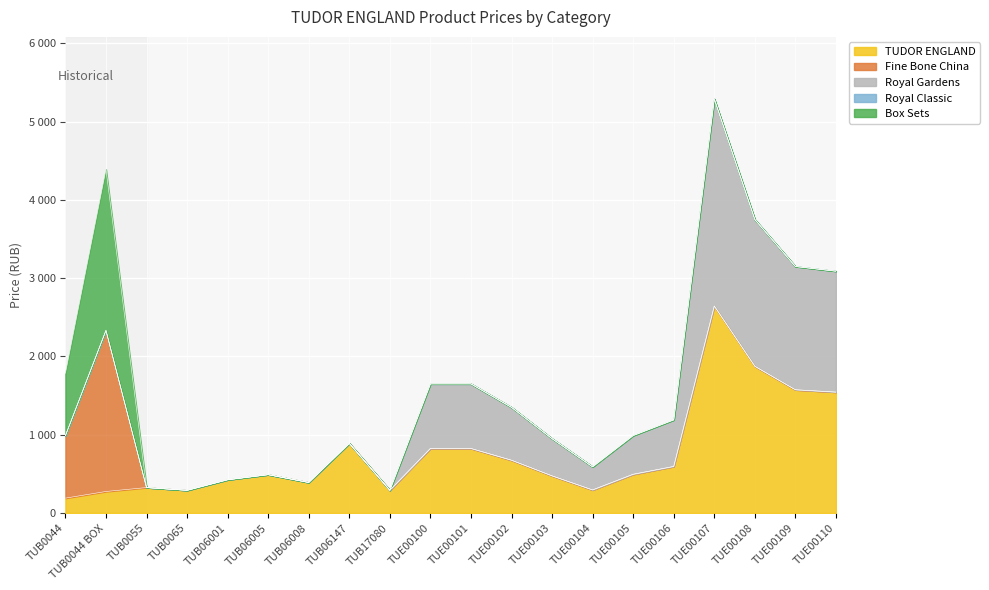

Rank the series at TUE00102 from lowest to highest value.

Fine Bone China, Royal Classic, Box Sets, TUDOR ENGLAND, Royal Gardens